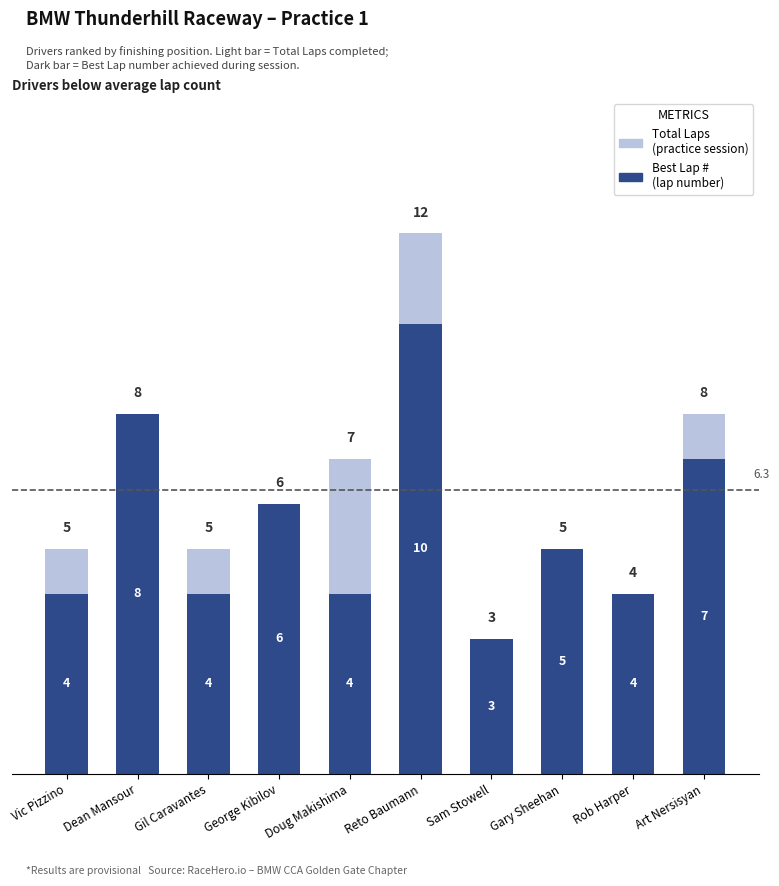

What is the total value across all series at Gil Caravantes?

9